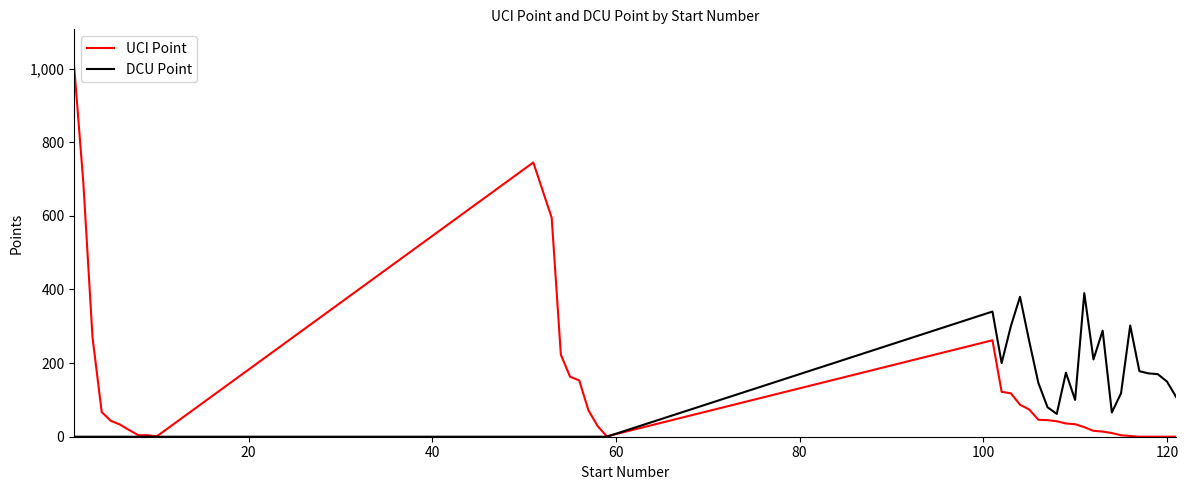

What is the average value of the DCU Point series?

108